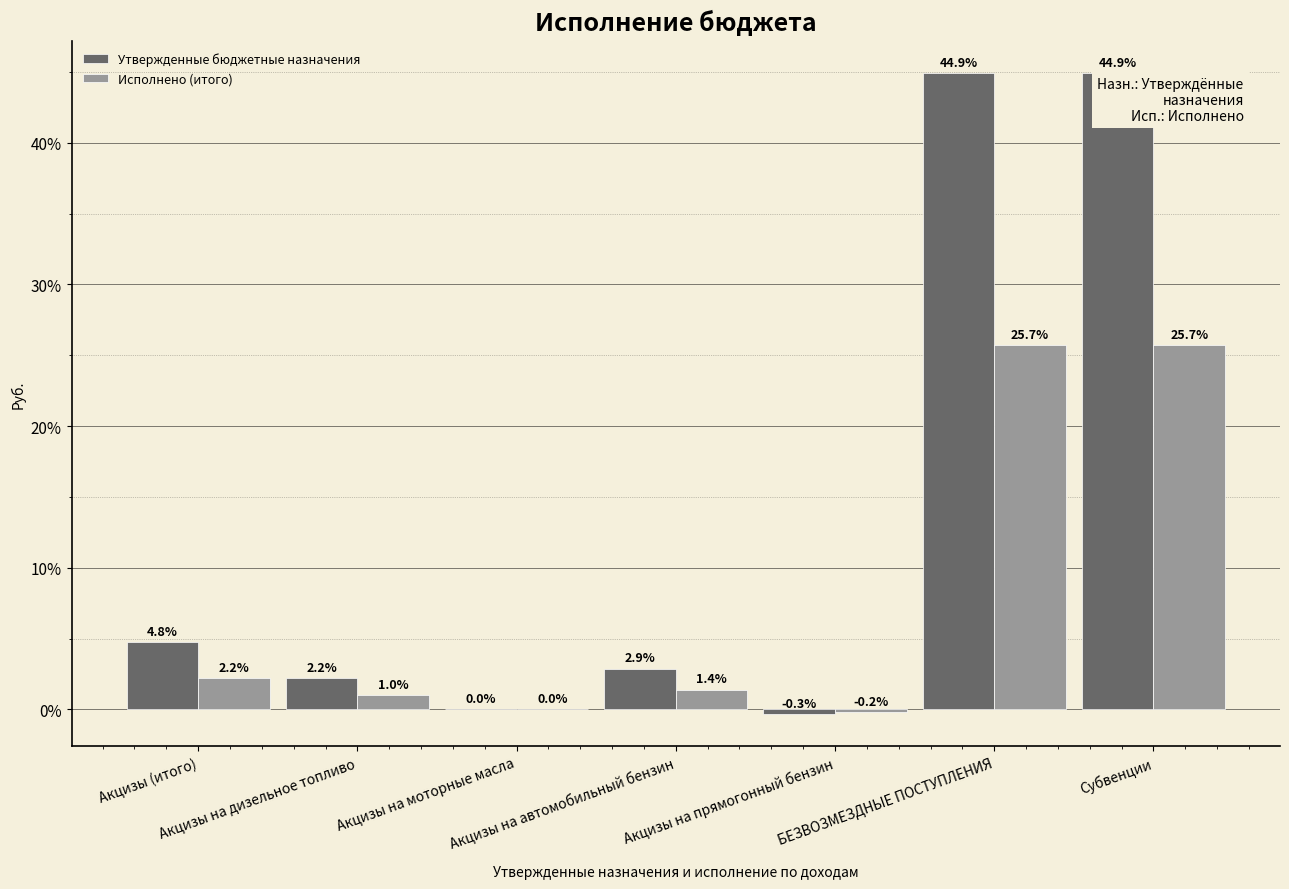

What is the highest value of the Утвержденные бюджетные назначения series?

44.9